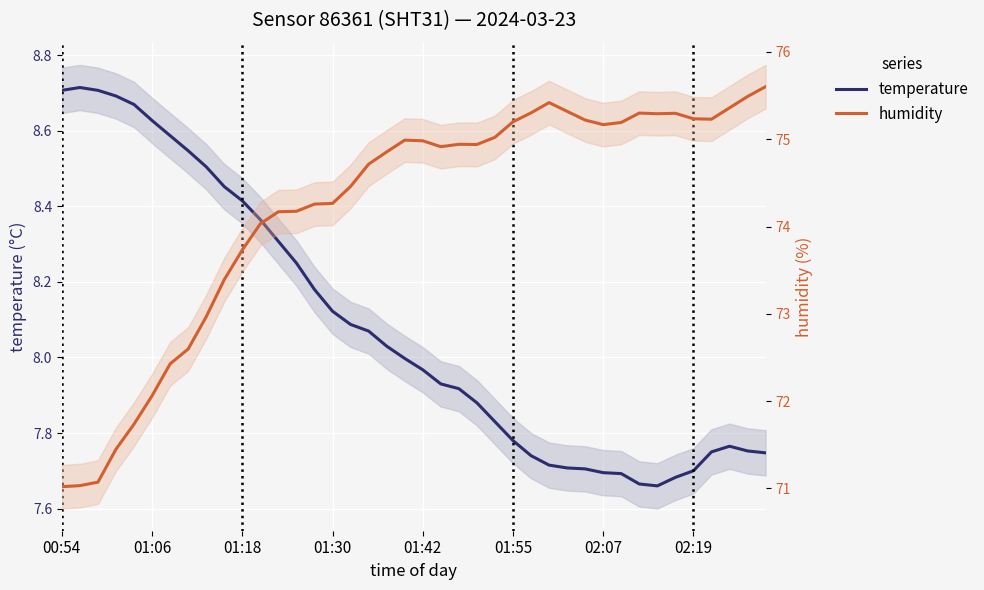

What is the spread (max minus min) of values at 16?

66.4